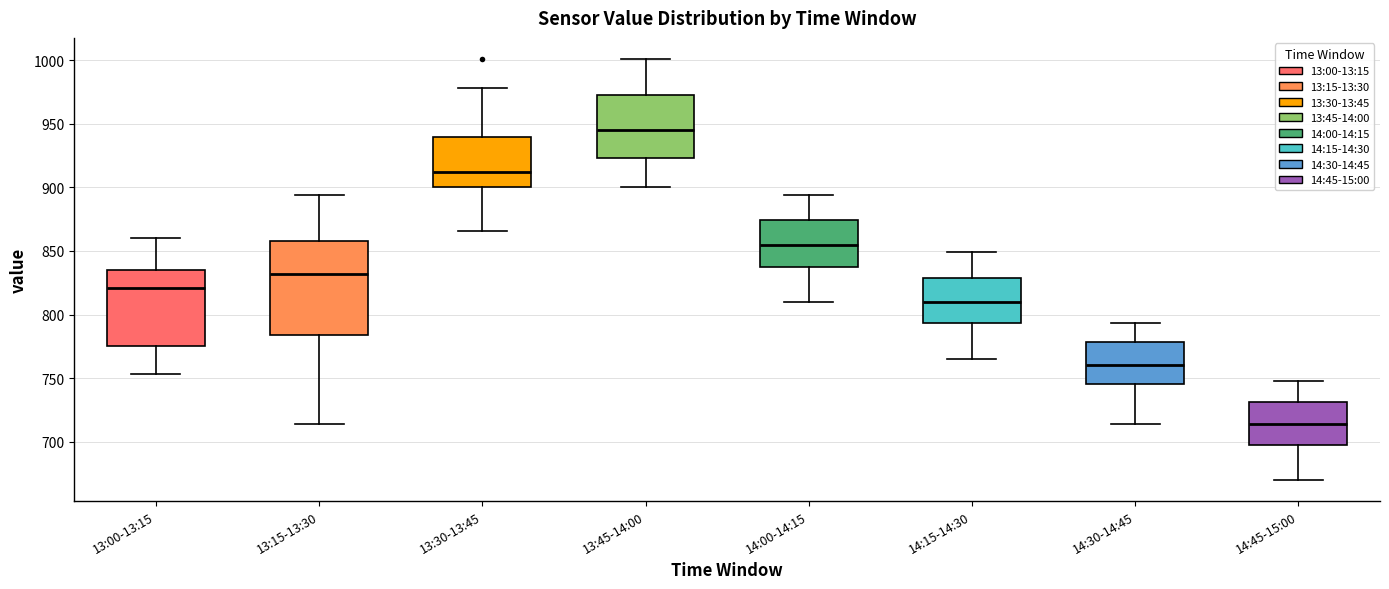

Reading left to right, read every box against the y-axis: the position of its median line, the range the box covers, and the ends of its whiskers. The values are not printed on the chart, so give them approximately, as read against the axis.

13:00-13:15: median 820, box 775 to 835, whiskers 755 to 860
13:15-13:30: median 830, box 785 to 860, whiskers 715 to 895
13:30-13:45: median 910, box 900 to 940, whiskers 865 to 980
13:45-14:00: median 945, box 925 to 975, whiskers 900 to 1000
14:00-14:15: median 855, box 840 to 875, whiskers 810 to 895
14:15-14:30: median 810, box 795 to 830, whiskers 765 to 850
14:30-14:45: median 760, box 745 to 780, whiskers 715 to 795
14:45-15:00: median 715, box 700 to 730, whiskers 670 to 750